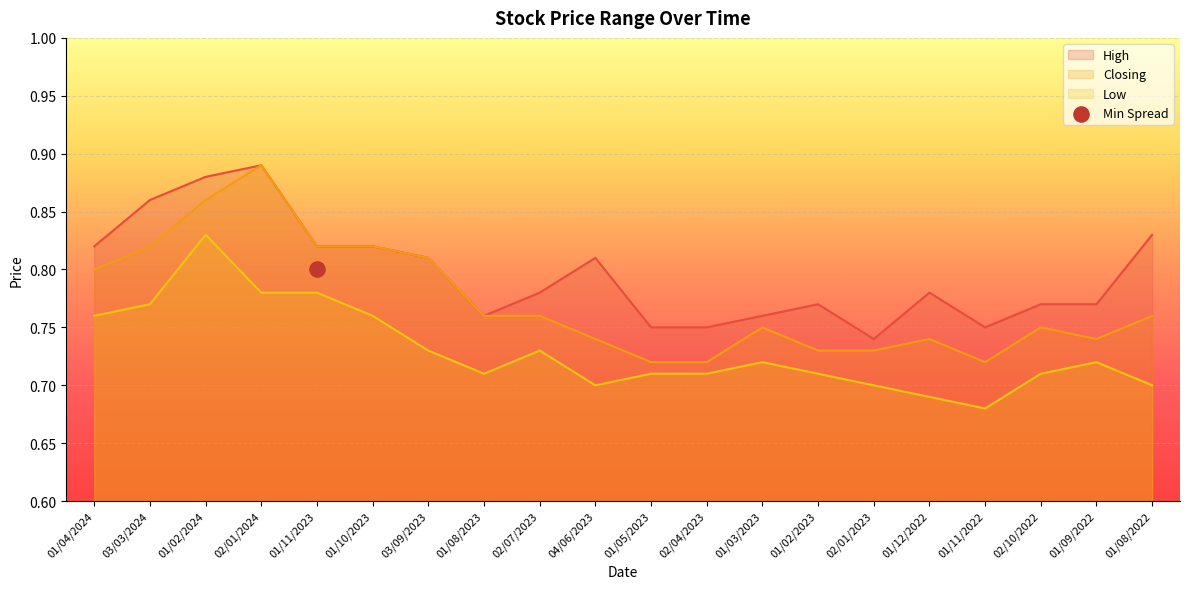

What are all the series names shown in the legend?

High, Closing, Low